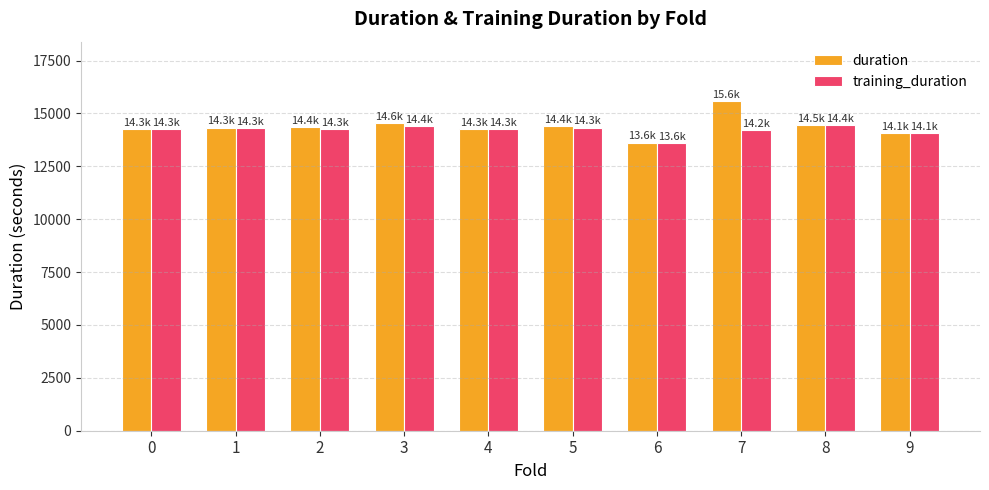

What is the greatest value displayed?

15589.7